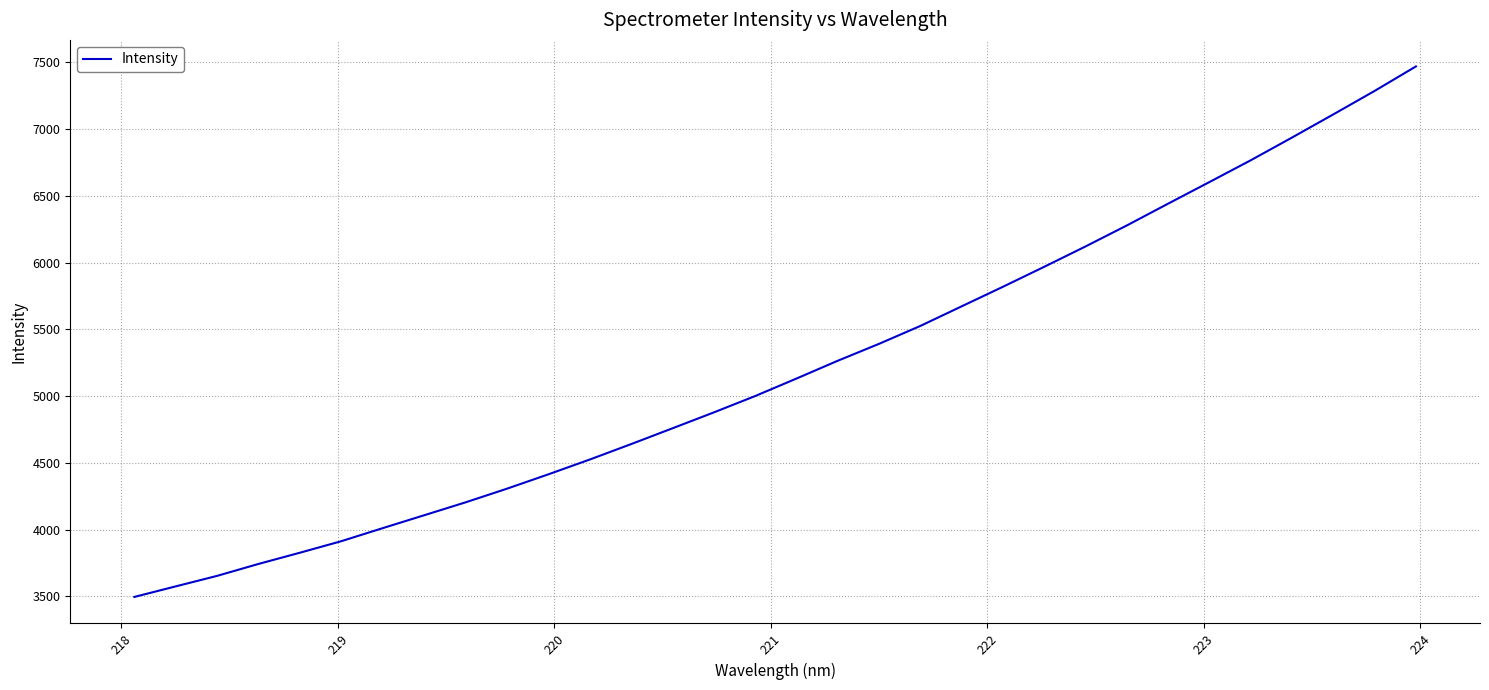

What is the difference between the maximum and minimum values?

3973.6